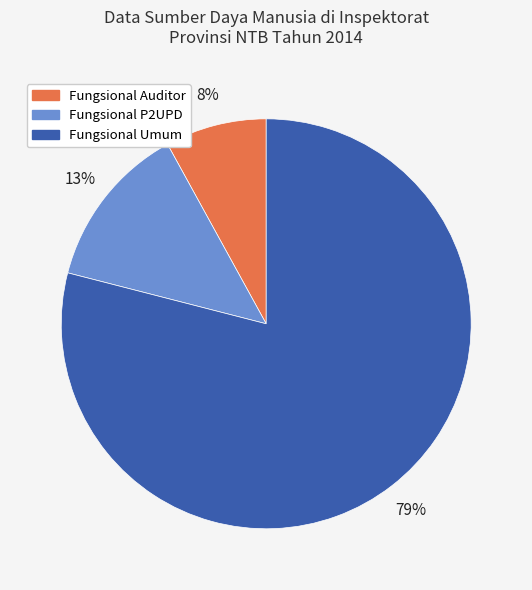

To the nearest percent, what percentage of the pie is Fungsional Umum?

79%